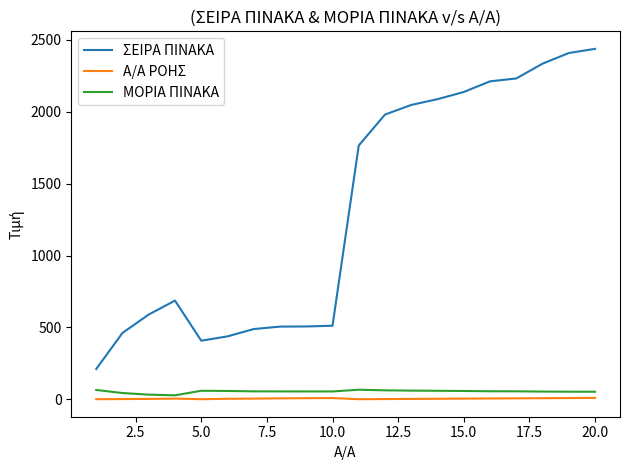

What is the greatest value displayed?

2438.0